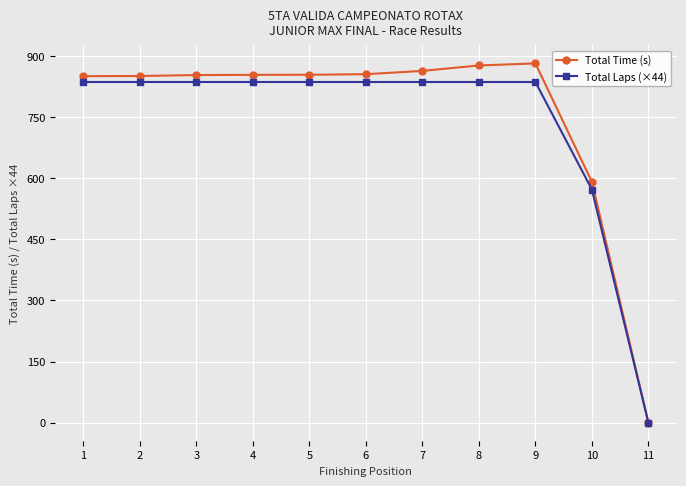

Where is Total Time (s) nearest to the value 440?

10